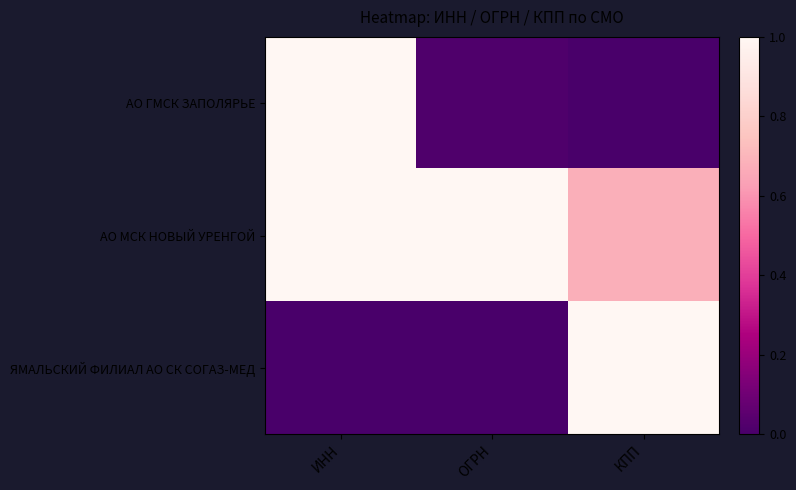

Rank the series at ИНН from highest to lowest value.

АО МСК НОВЫЙ УРЕНГОЙ, АО ГМСК ЗАПОЛЯРЬЕ, ЯМАЛЬСКИЙ ФИЛИАЛ АО СК СОГАЗ-МЕД